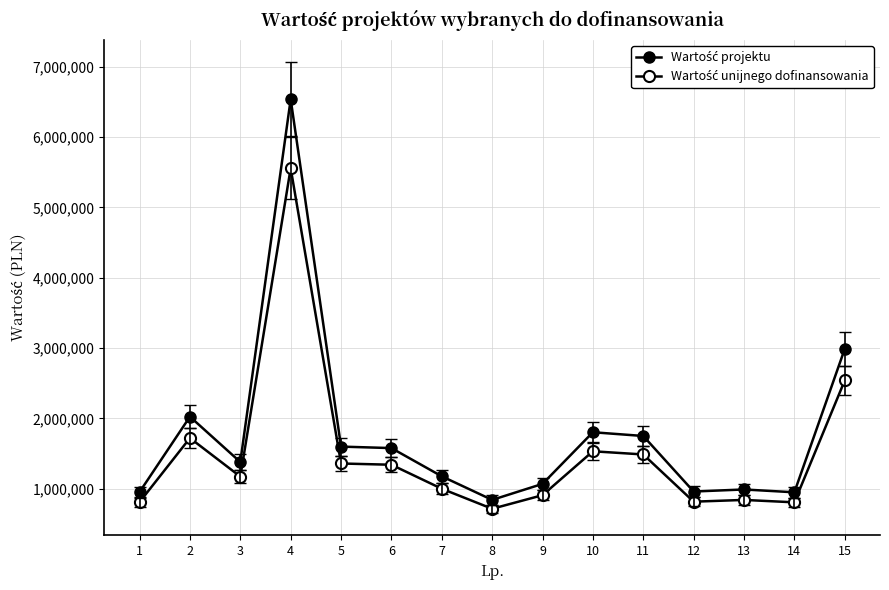

True or false: Wartość projektu has more than 2 points higher than both neighbors.

True